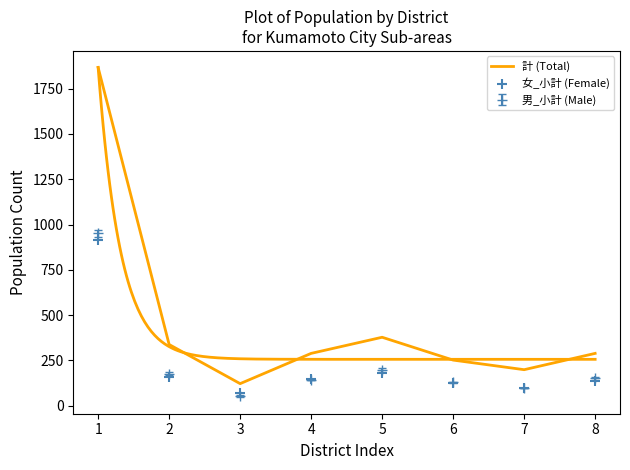

At which category is the sum across all series the highest?

1